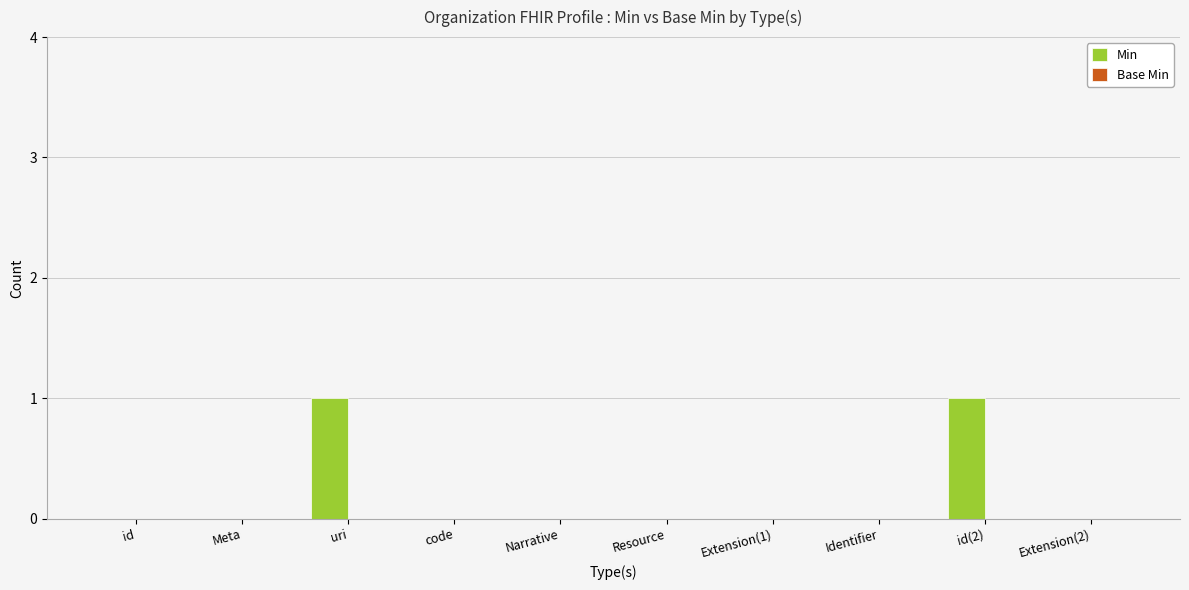

Are the bars horizontal?

No